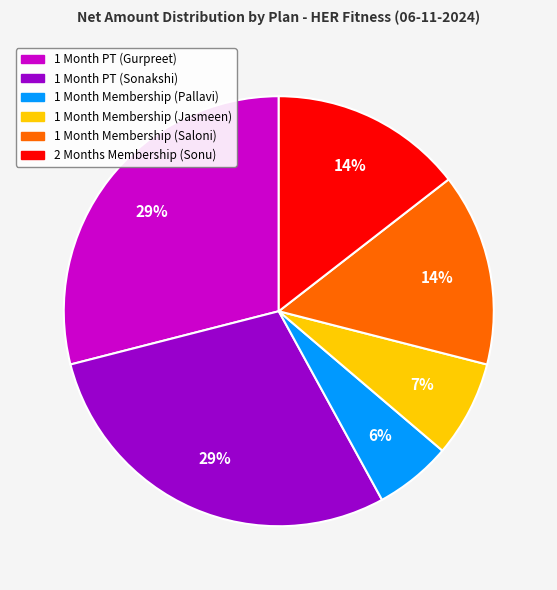

Which category has the smallest portion of the pie?

1 Month Membership (Pallavi)